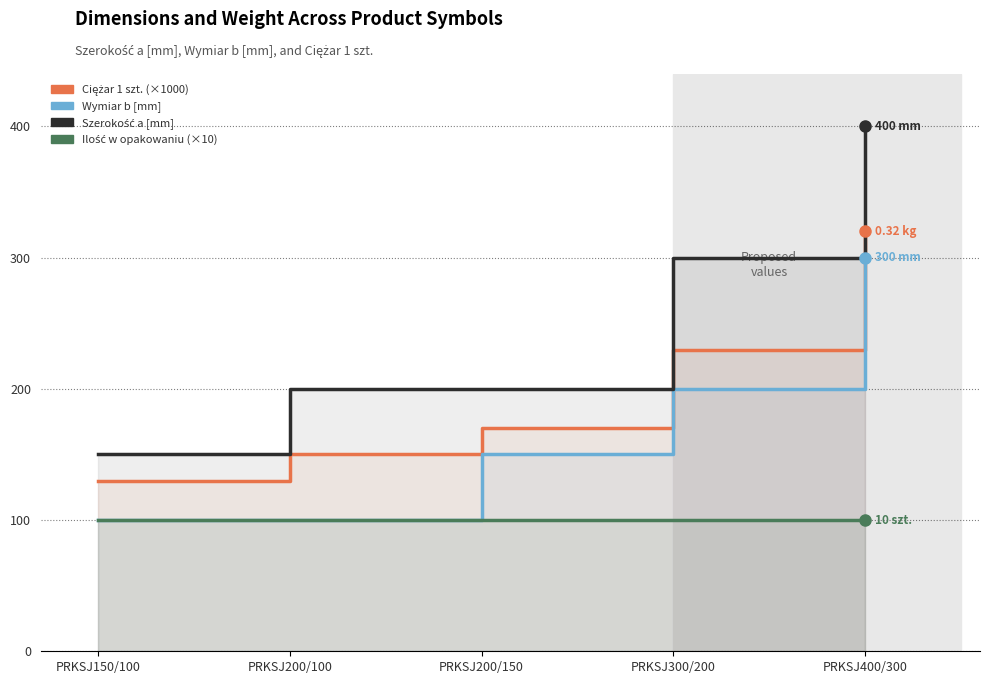

True or false: Ilość w opakowaniu and Wymiar b [mm] intersect in this chart.

False